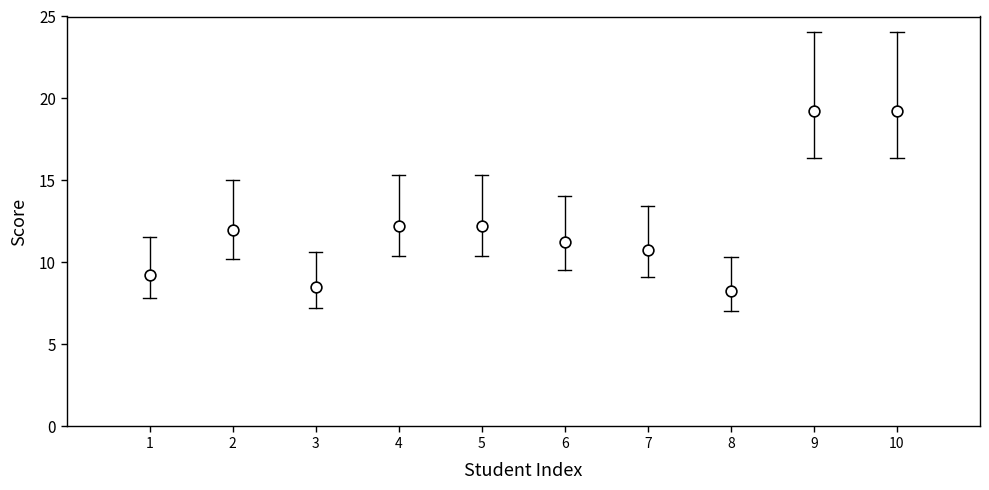

What is the range of X values (max minus min)?

9.0